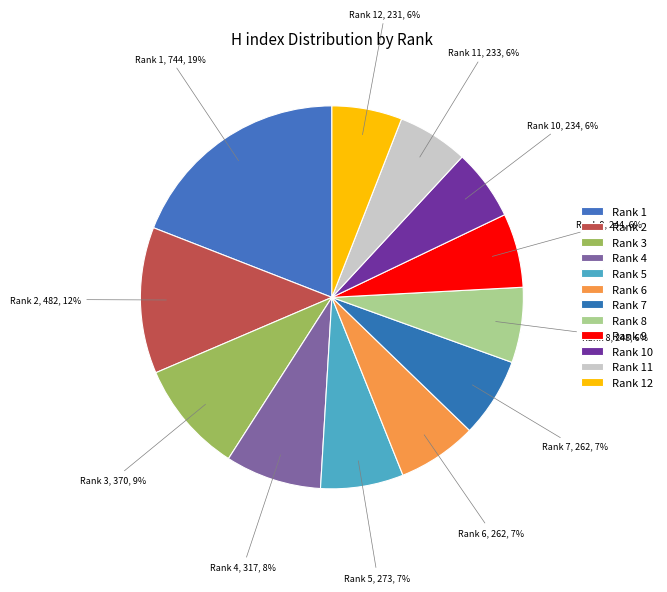

Is there a majority slice in this chart?

No